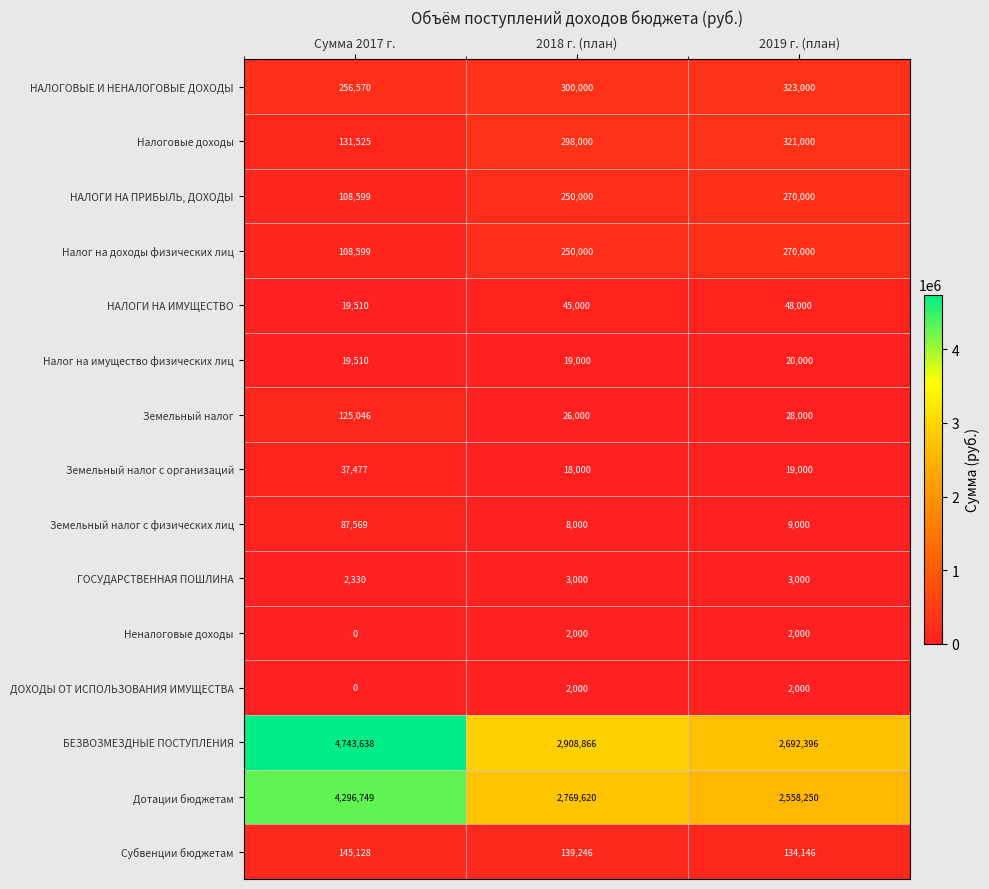

The НАЛОГОВЫЕ И НЕНАЛОГОВЫЕ ДОХОДЫ series shows 323000 at 2019 г. (план). True or false?

True